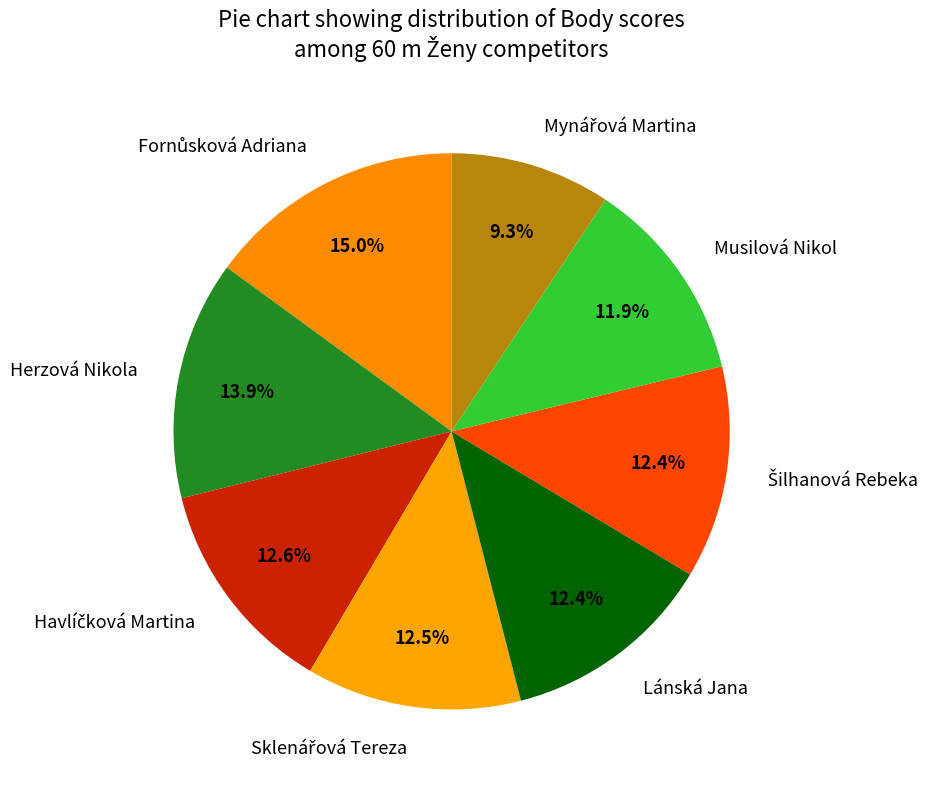

To the nearest percent, what is the difference between the Herzová Nikola and Musilová Nikol slice percentages?

2%